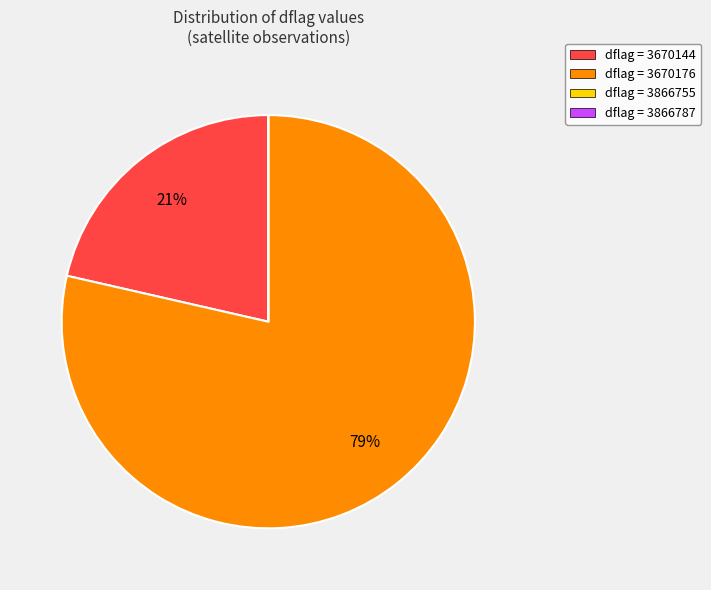

Which slice represents more than half of the pie?

dflag = 3670176